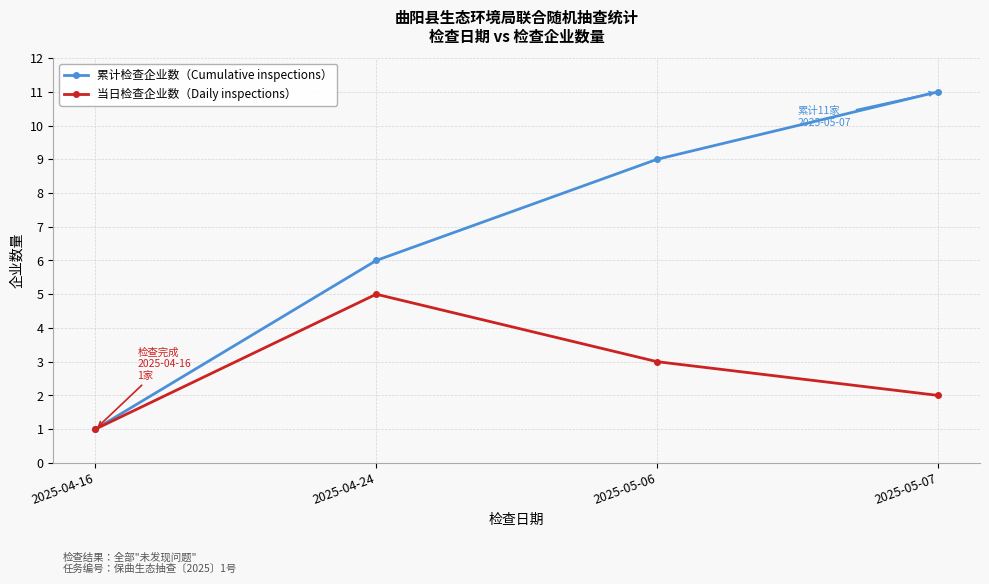

What is the difference between the 累计检查企业数（Cumulative inspections） values at 2025-04-16 and 2025-04-24?

5